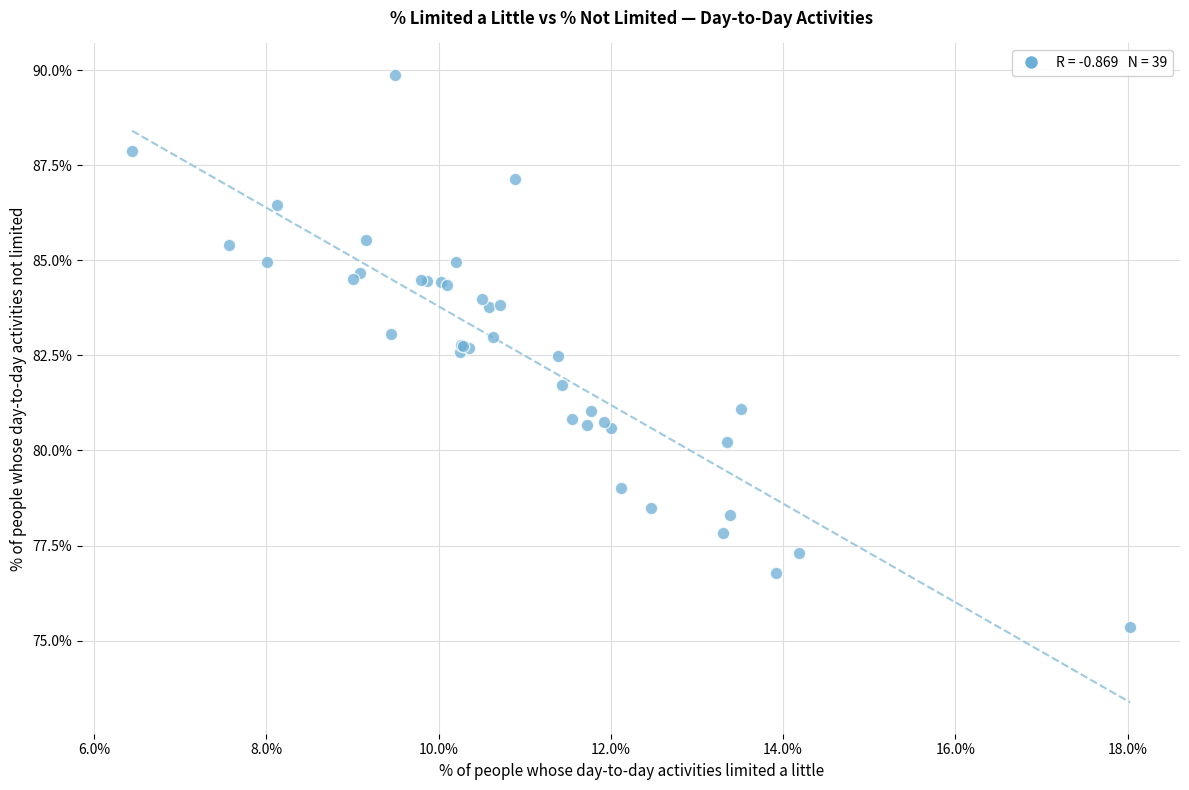

What Y value in the scatter plot is closest to 82?

81.7